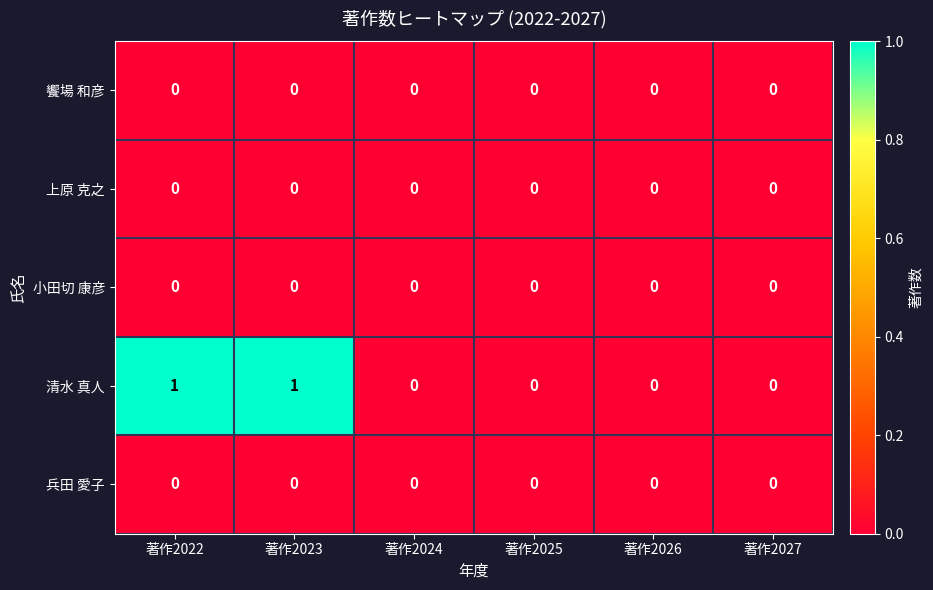

Which series has the widest spread of values?

清水 真人